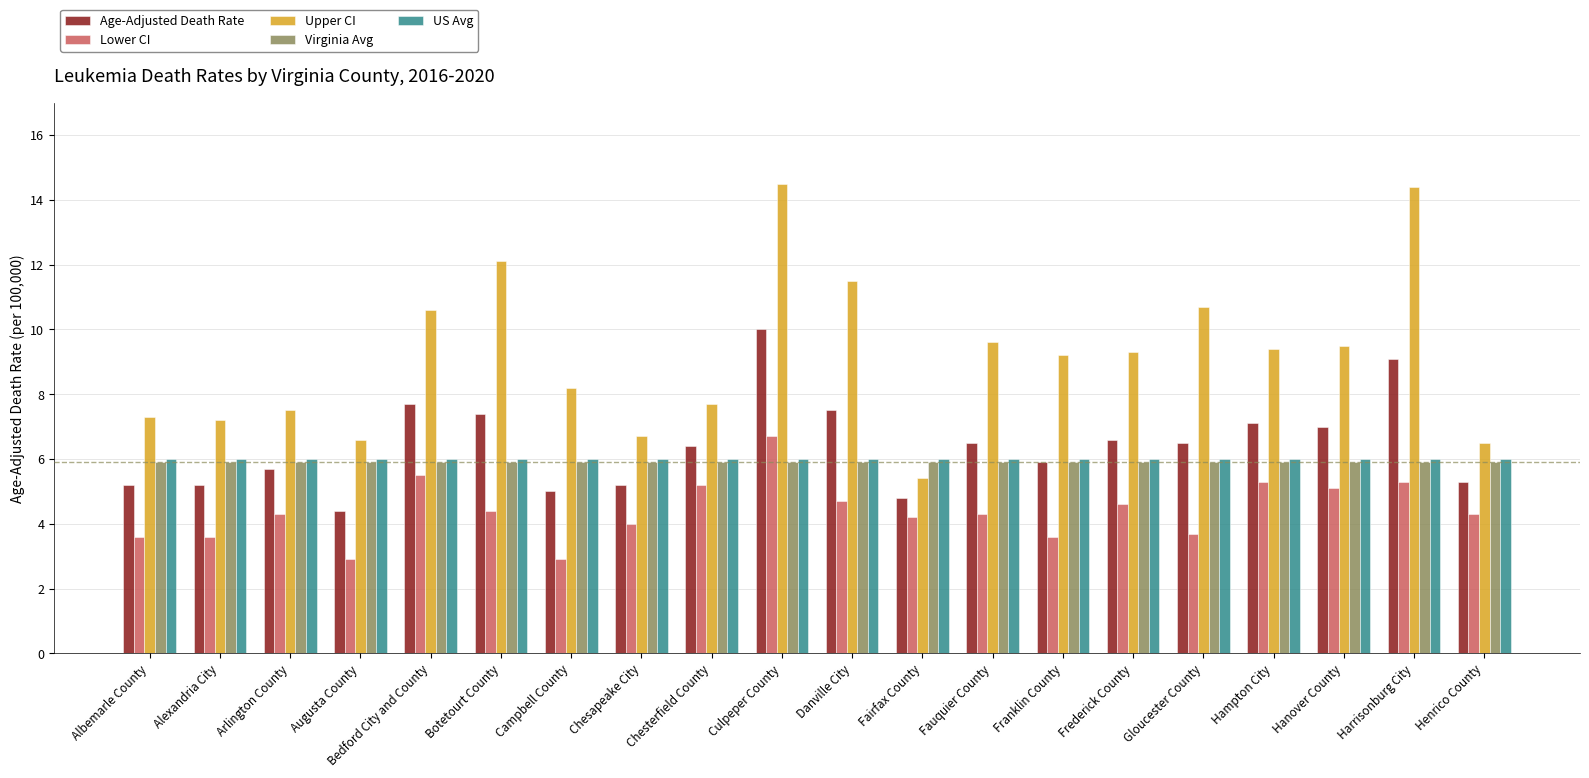

The Age-Adjusted Death Rate series shows 7.7 at Bedford City and County. True or false?

True